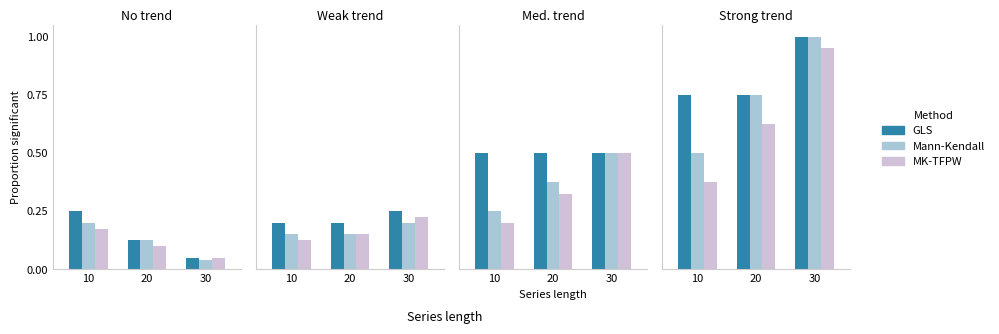

At which category is the sum across all series the highest?

30